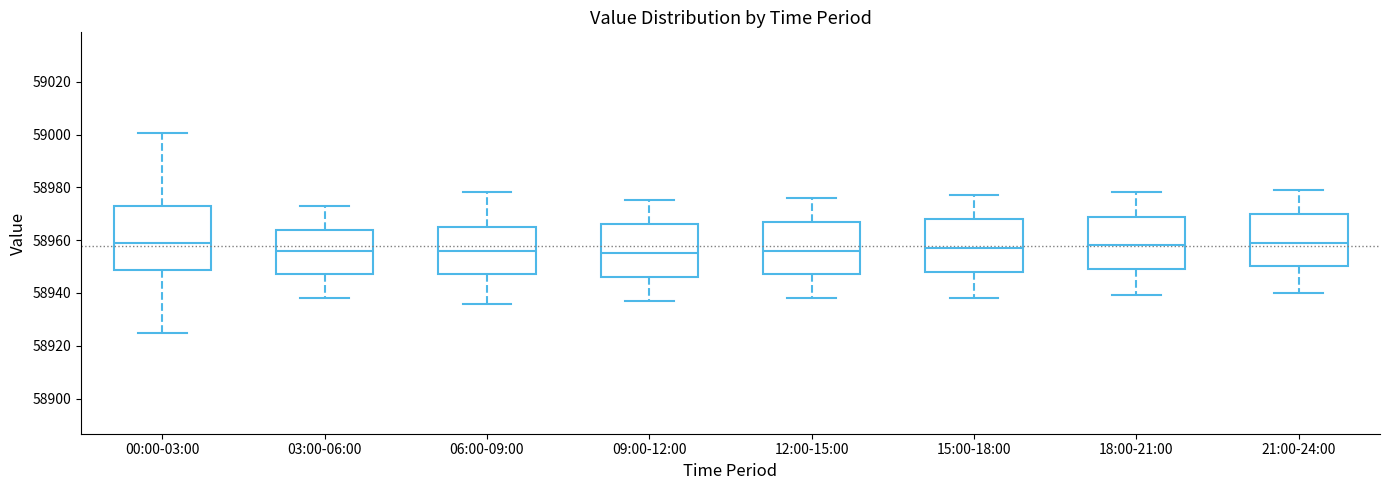

Which box is the tallest, from its lower edge to its upper edge?

00:00-03:00